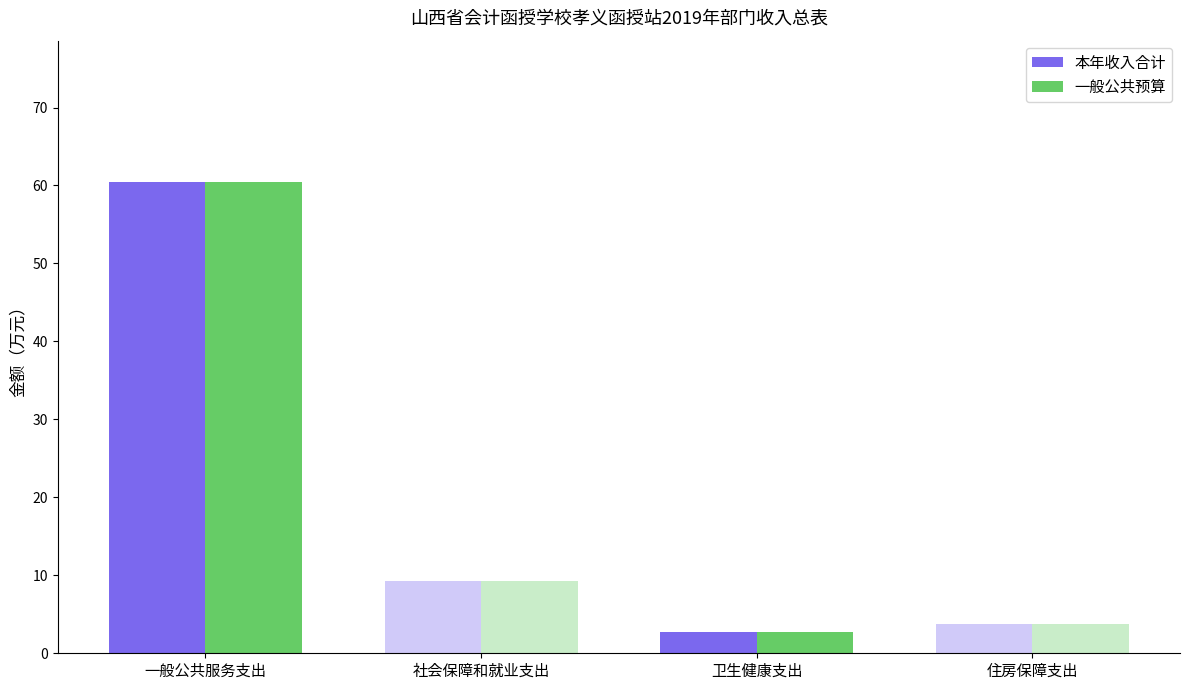

Count the number of data series in this chart.

2